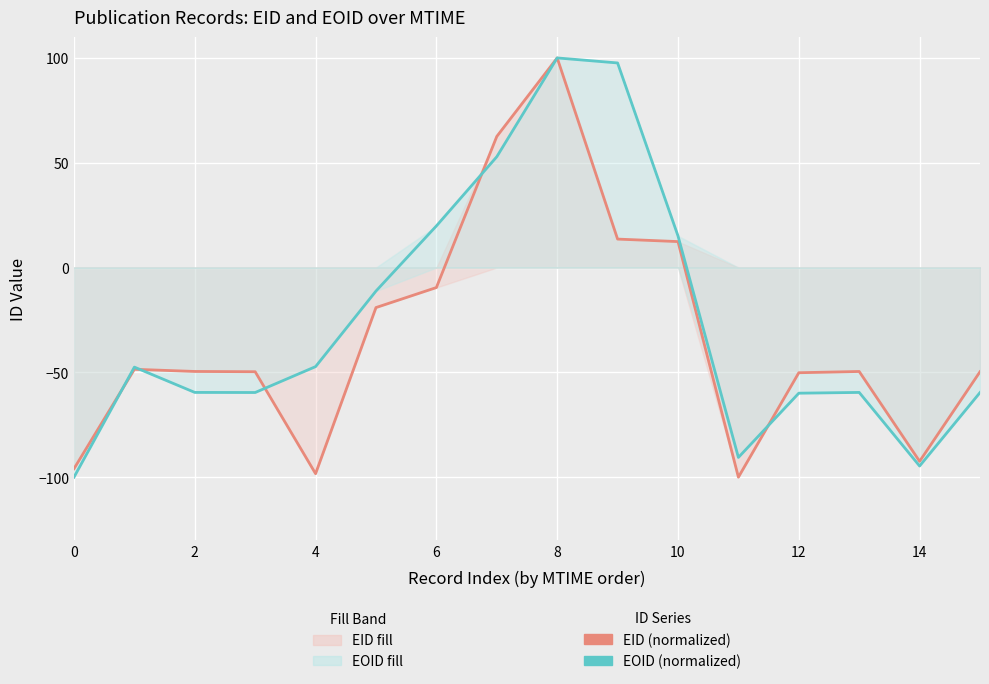

What is the sum of all EID values?

-524.1